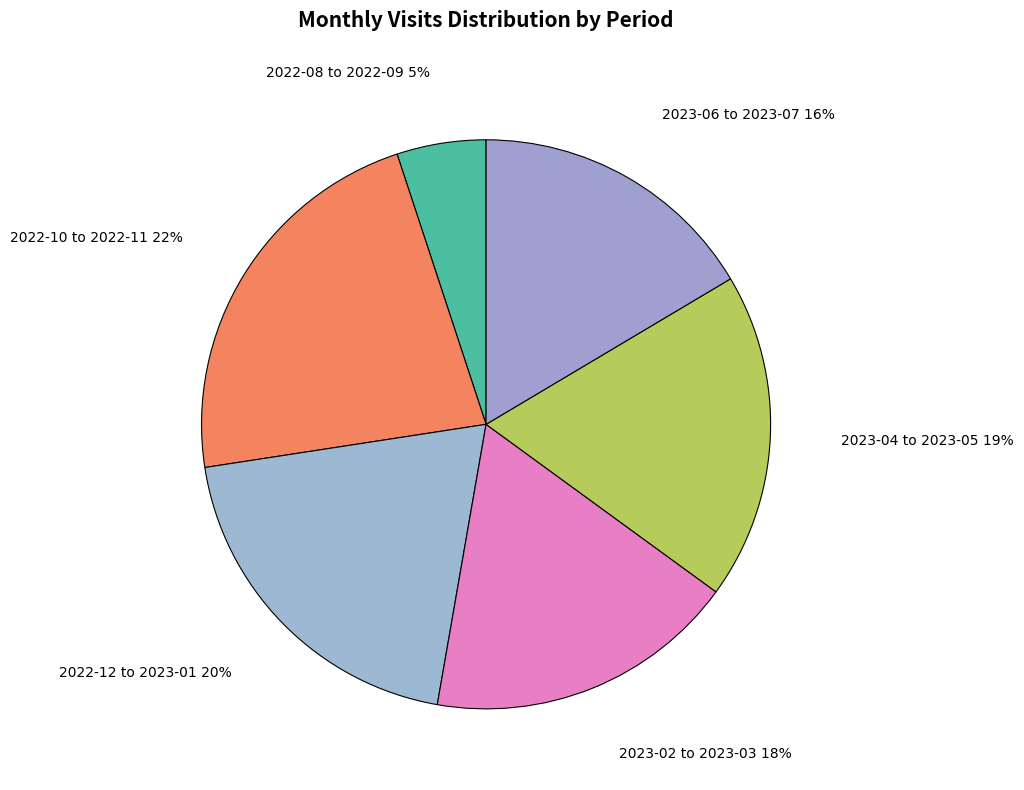

True or false: 2023-02 to 2023-03 accounts for 6% of the total.

False